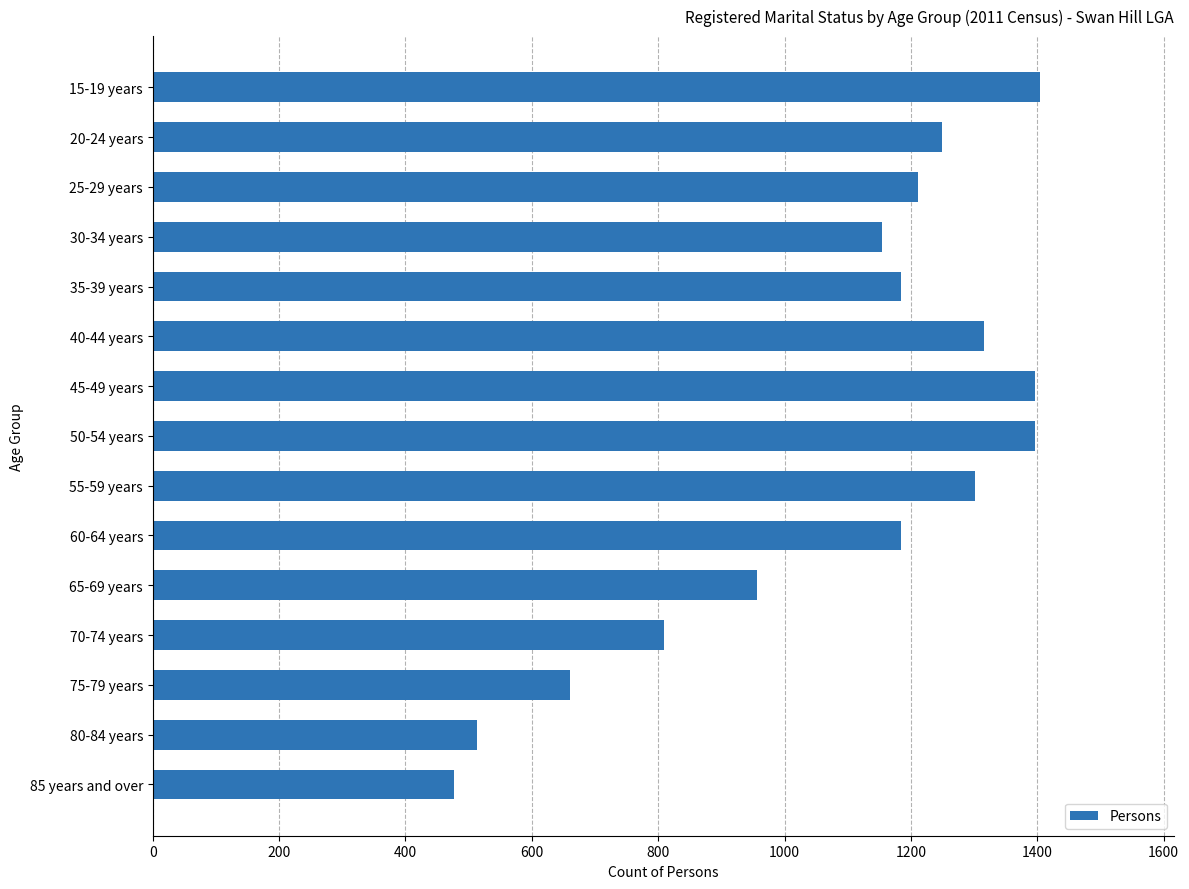

At which label is the value closest to 940?

65-69 years